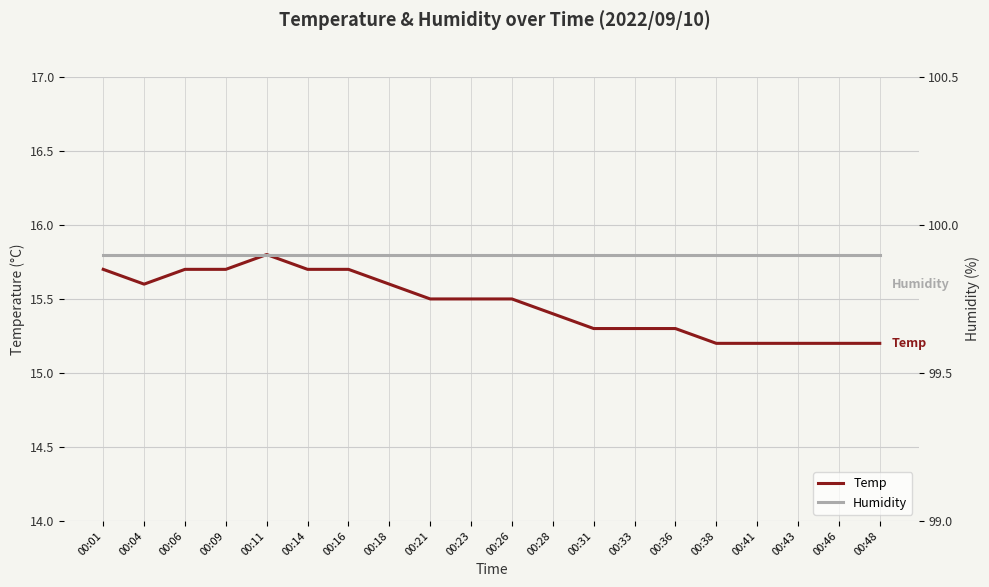

Reading left to right, what are all the values shown in this chart?

Temp: 15.7	15.6	15.7	15.7	15.8	15.7	15.7	15.6	15.5	15.5	15.5	15.4	15.3	15.3	15.3	15.2	15.2	15.2	15.2	15.2
Humidity: 99.9	99.9	99.9	99.9	99.9	99.9	99.9	99.9	99.9	99.9	99.9	99.9	99.9	99.9	99.9	99.9	99.9	99.9	99.9	99.9